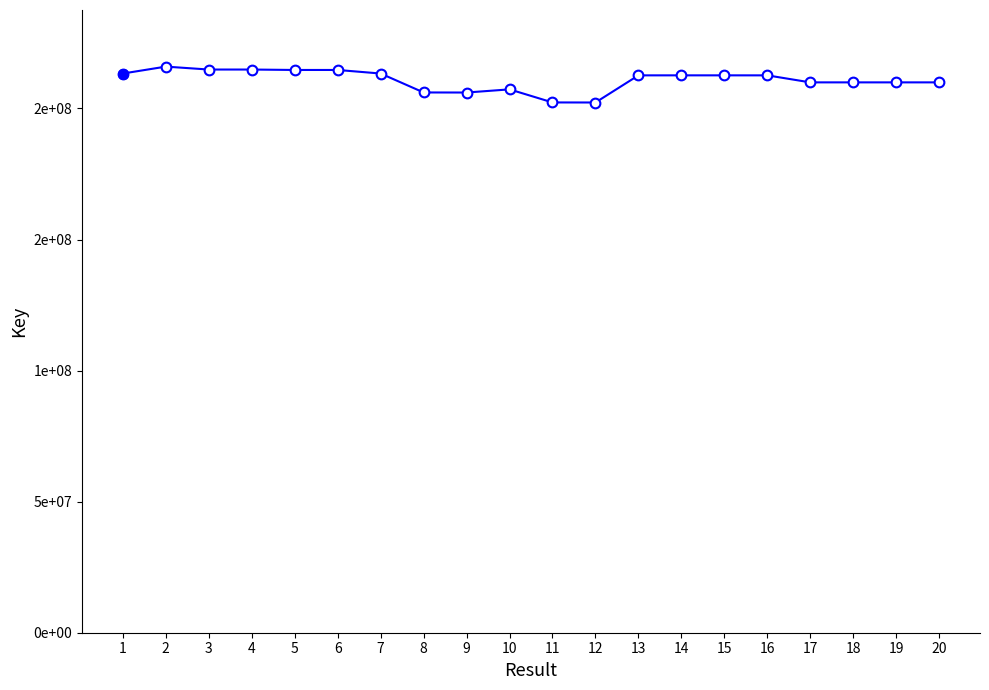

List the labels in order of value, smallest first.

12, 11, 9, 8, 10, 20, 18, 19, 17, 13, 16, 15, 14, 7, 1, 5, 6, 4, 3, 2